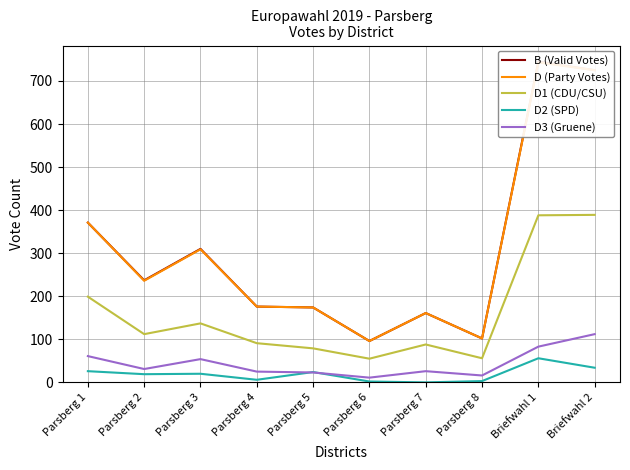

What is the difference between the maximum and second lowest values in the D1 (CDU/CSU) series?

333